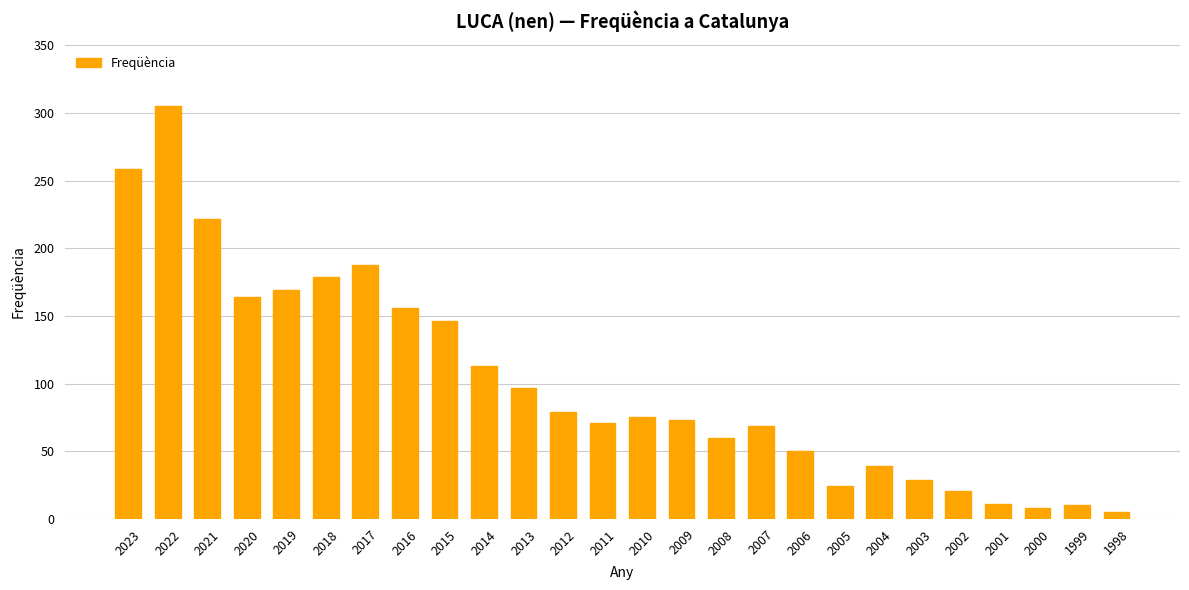

Approximately how many times larger is the value at 2003 compared to 1998?

5.8